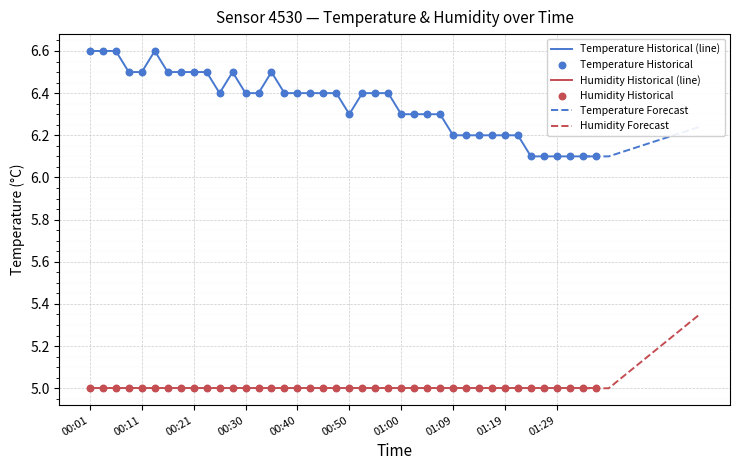

Approximately how many times larger is the value at 01:19 compared to 01:17?

1.0